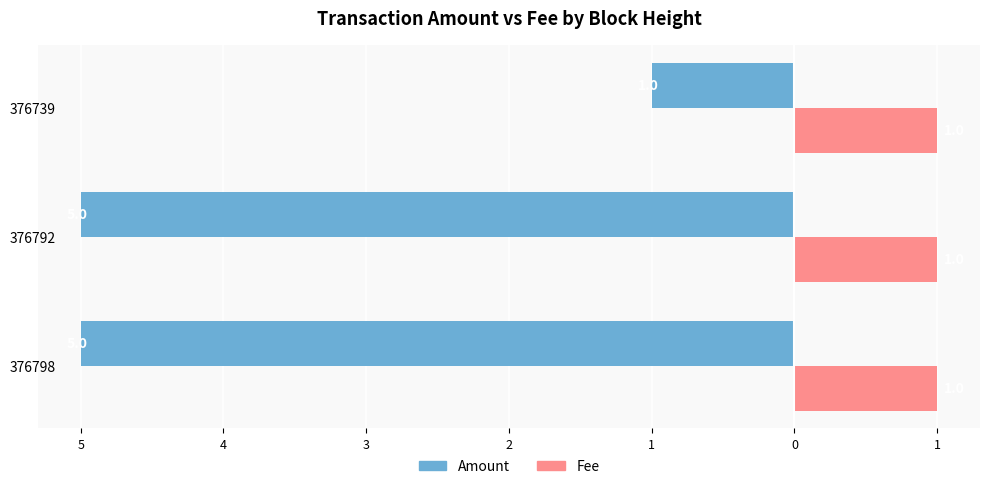

What are all the series names shown in the legend?

Amount, Fee